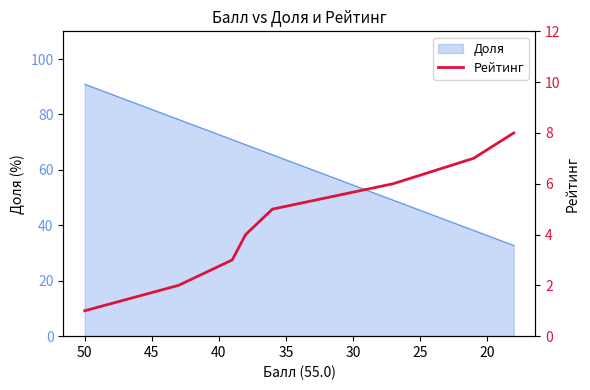

What is the sum of all values?

36